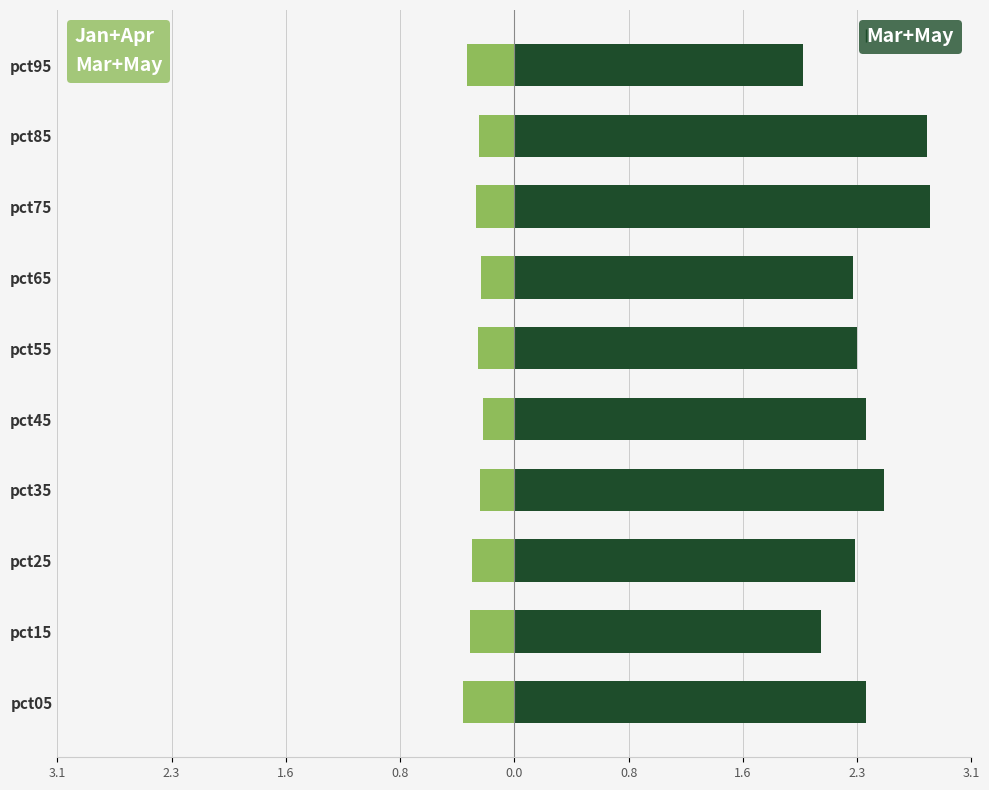

How many distinct data groups are displayed?

2